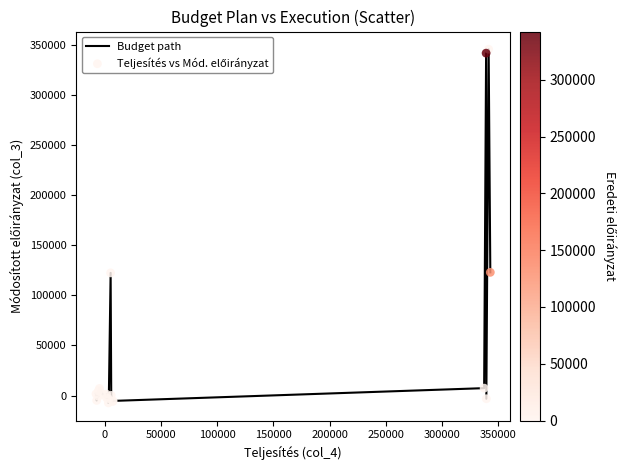

What is the greatest value displayed?

345357.7